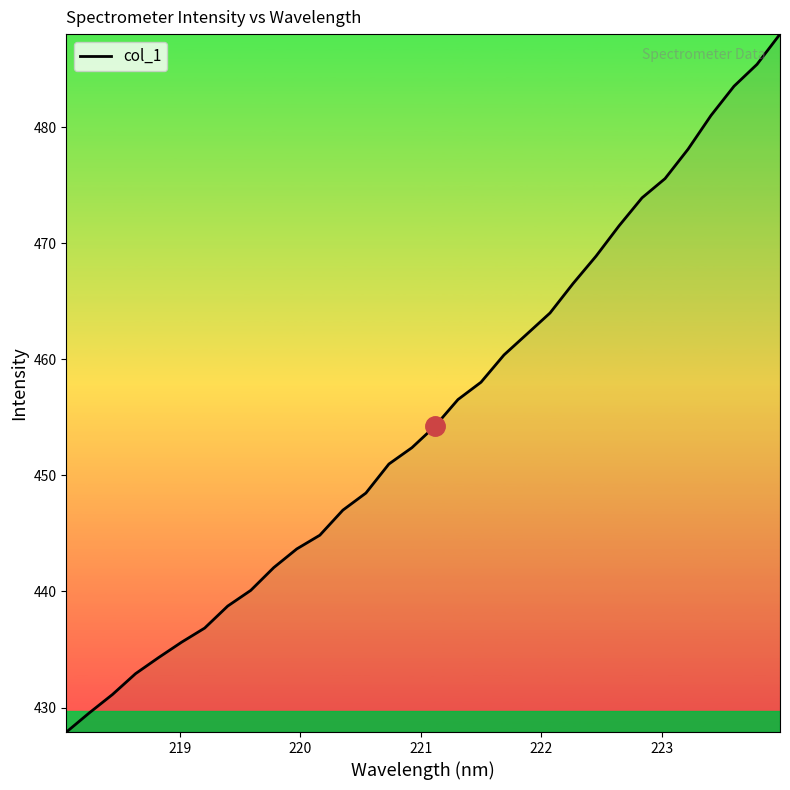

What is the smallest value displayed?

427.9